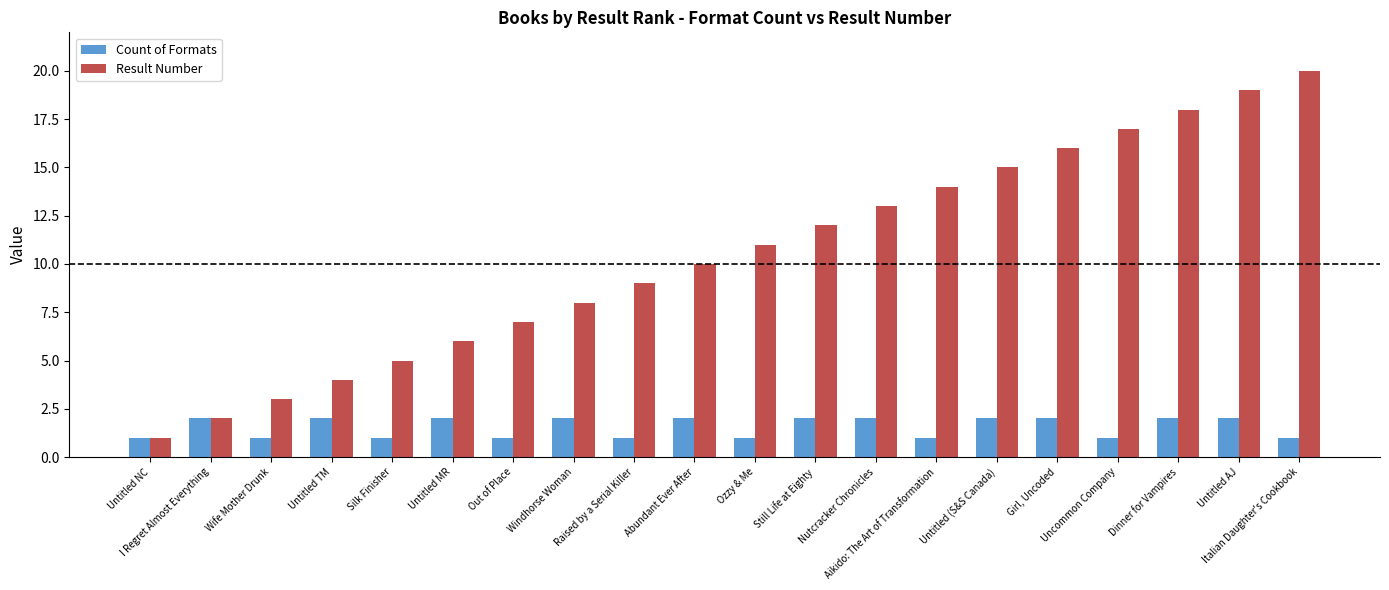

List the series in order of their peak value, lowest first.

Count of Formats, Result Number